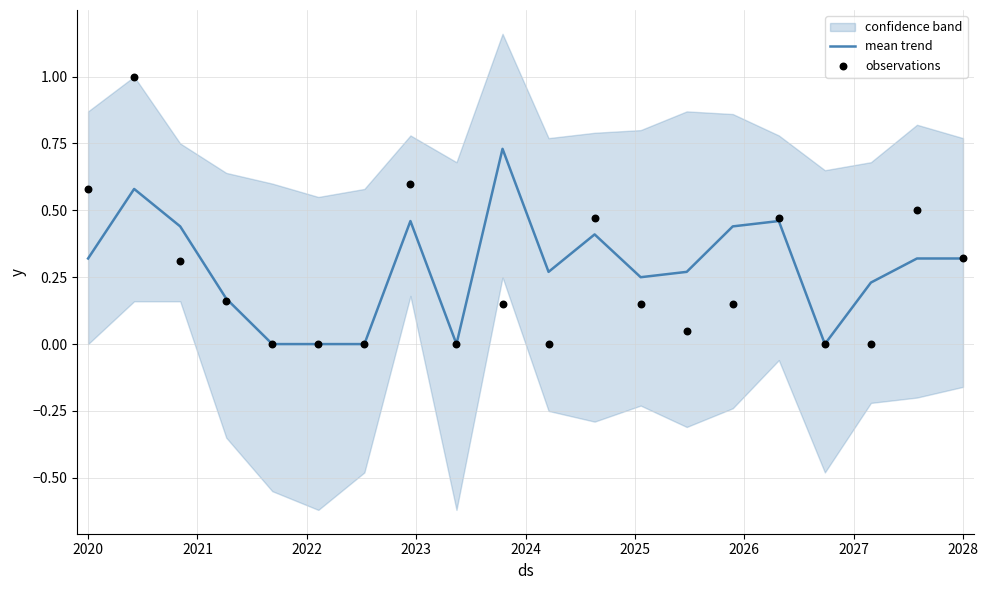

Which series has the largest total across all categories?

mean trend